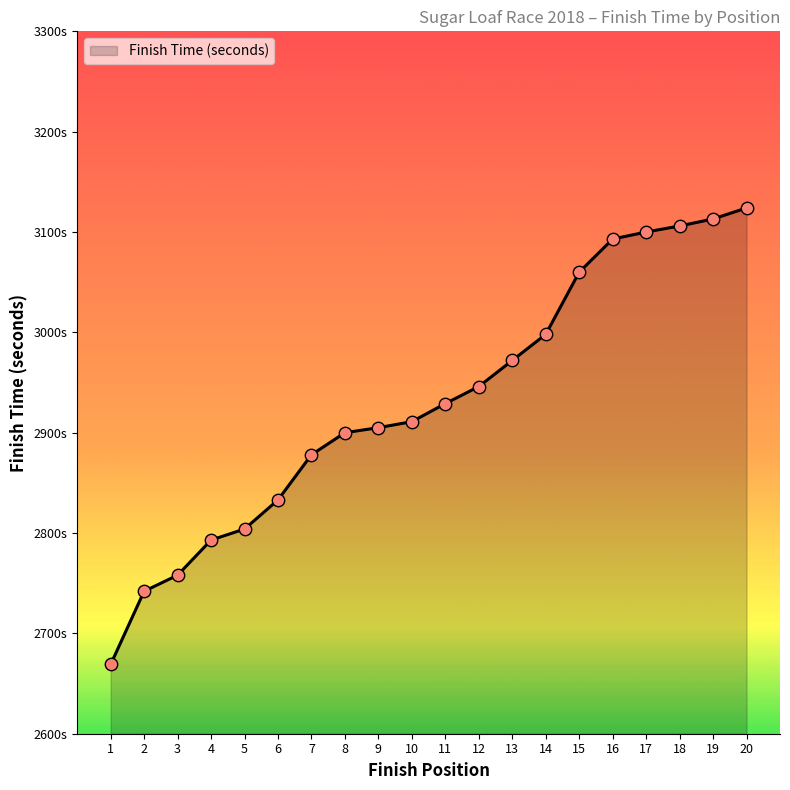

What is the change in value from 10 to 20?

+213